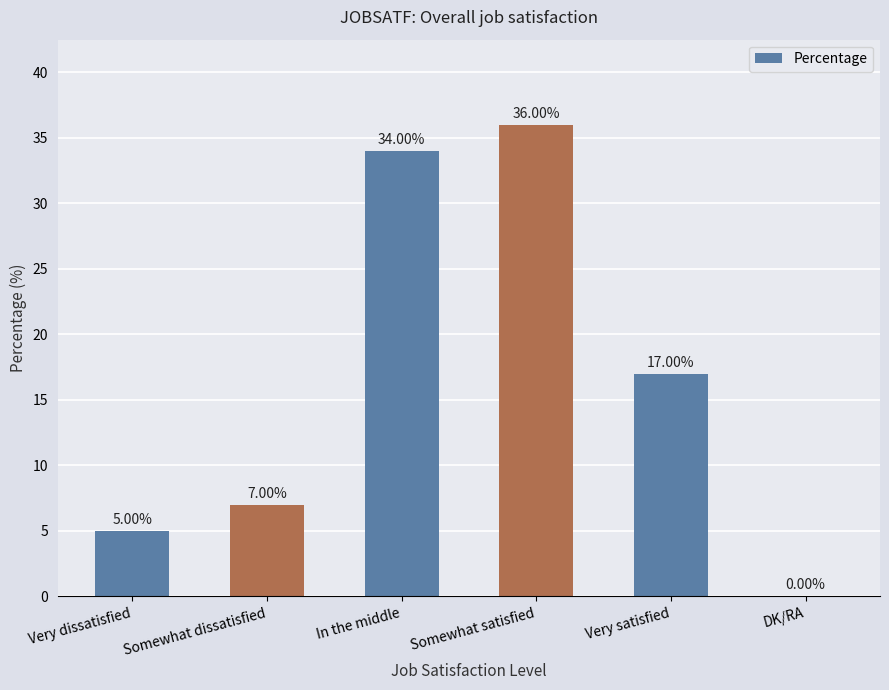

How many data points does each series have?

6